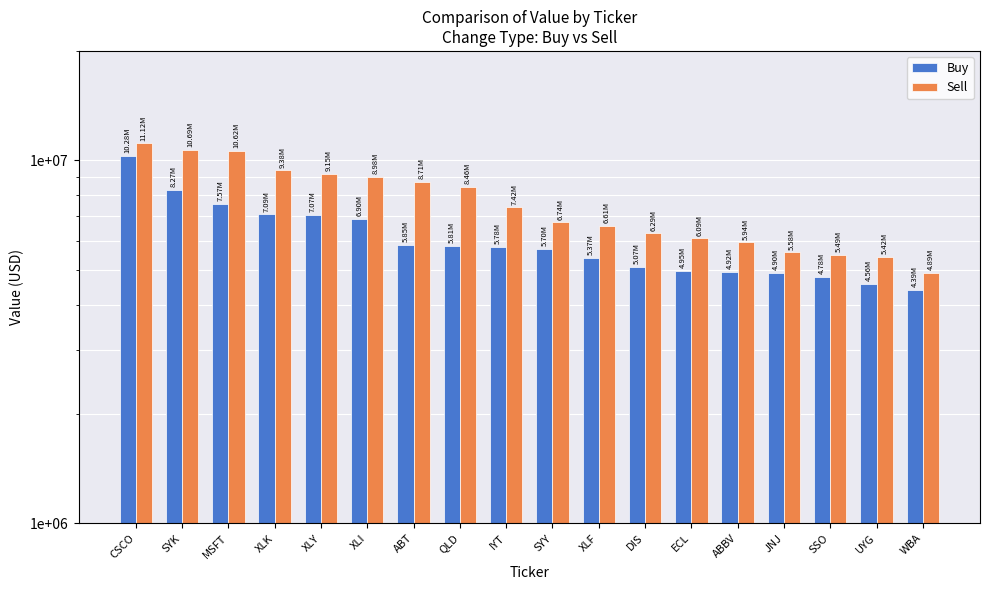

Reading left to right, list all the values displayed in this chart.

Buy: 10284000	8274000	7572000	7091000	7066000	6904000	5854000	5811000	5777000	5701000	5371000	5074000	4948000	4920000	4903000	4776000	4558000	4390000
Sell: 11123000	10693000	10621000	9382000	9155000	8979000	8714000	8461000	7417000	6742000	6607000	6291000	6092000	5936000	5578000	5489000	5425000	4888000